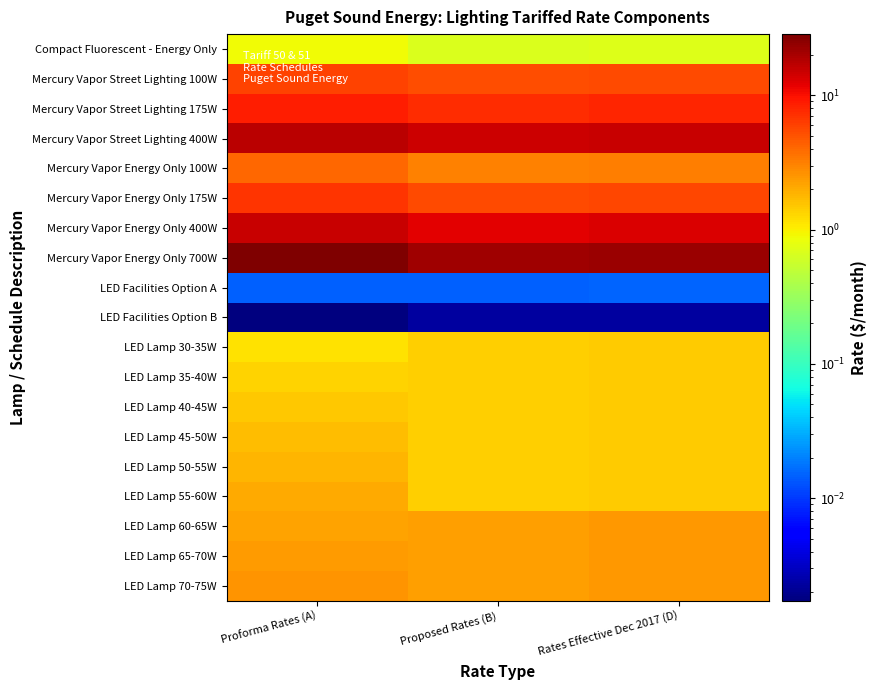

Rank the series at Proposed Rates (B) from lowest to highest value.

LED Facilities Option B, LED Facilities Option A, Compact Fluorescent - Energy Only, LED Lamp 30-35W, LED Lamp 35-40W, LED Lamp 40-45W, LED Lamp 45-50W, LED Lamp 50-55W, LED Lamp 55-60W, LED Lamp 60-65W, LED Lamp 65-70W, LED Lamp 70-75W, Mercury Vapor Energy Only 100W, Mercury Vapor Street Lighting 100W, Mercury Vapor Energy Only 175W, Mercury Vapor Street Lighting 175W, Mercury Vapor Energy Only 400W, Mercury Vapor Street Lighting 400W, Mercury Vapor Energy Only 700W